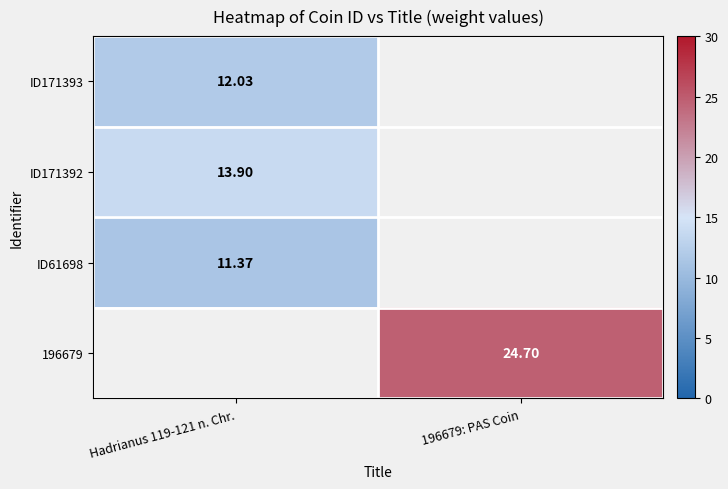

What value does the 196679 series have at 196679: PAS Coin?

24.7